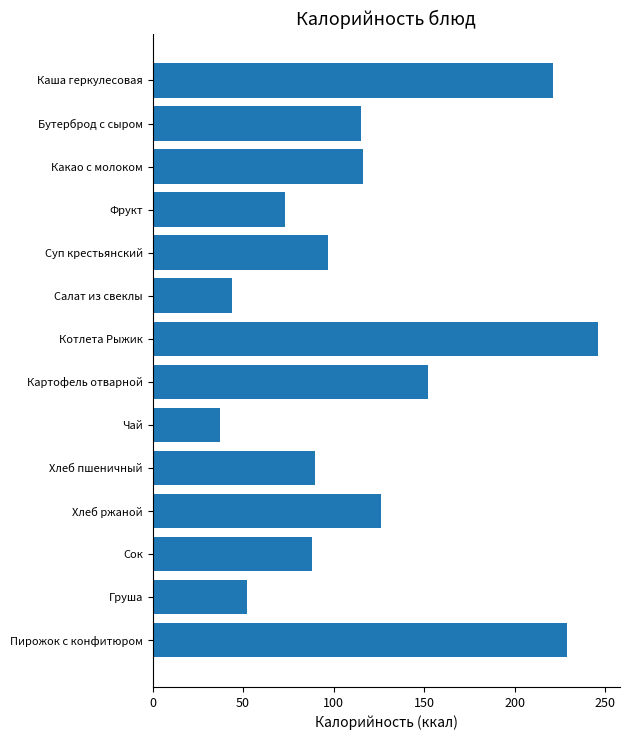

What is the smallest value displayed?

37